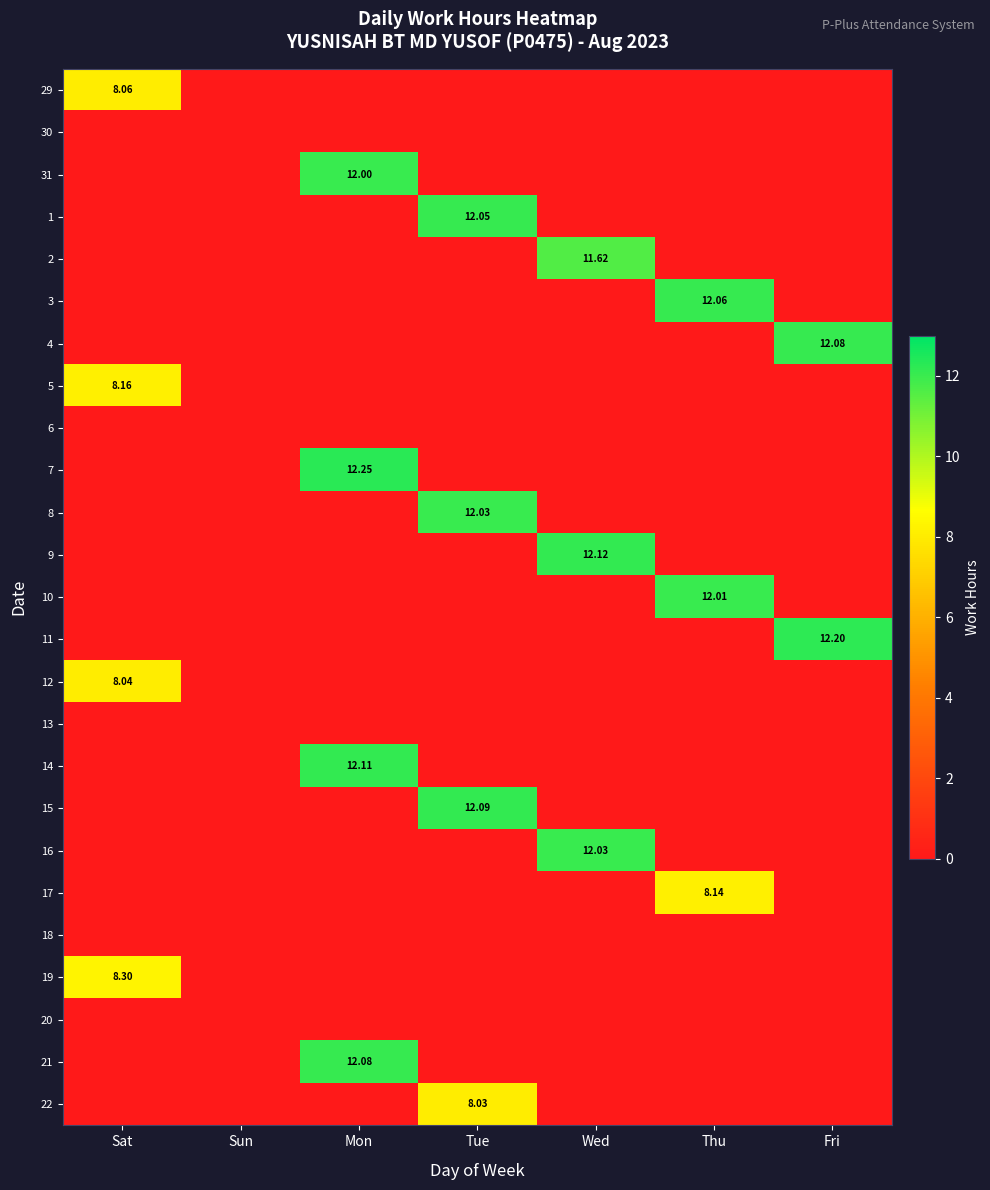

What is the maximum value shown in the chart?

12.2